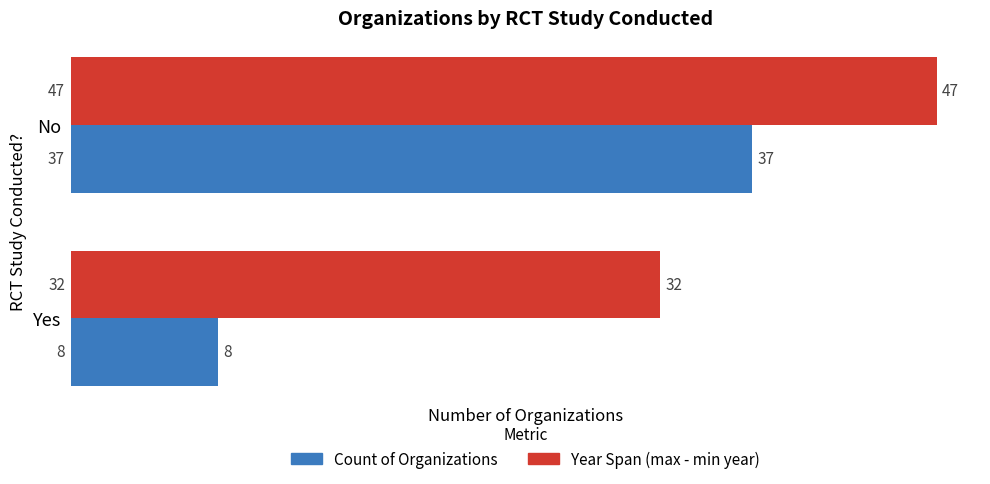

What are all the series names shown in the legend?

Count of Organizations, Year Span (max - min year)